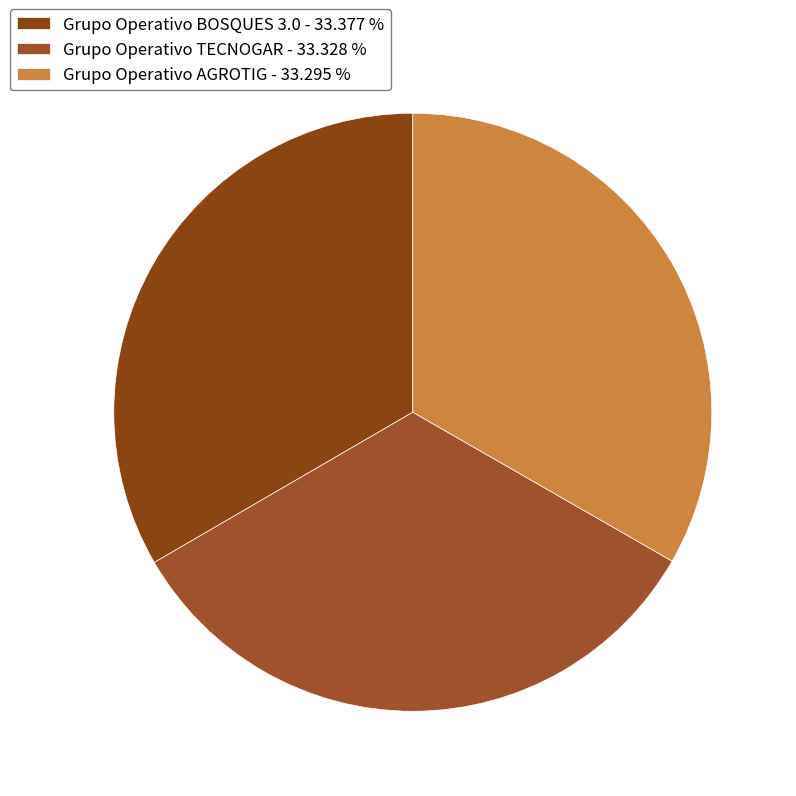

Do Grupo Operativo TECNOGAR and Grupo Operativo AGROTIG together represent more than half of the pie?

Yes